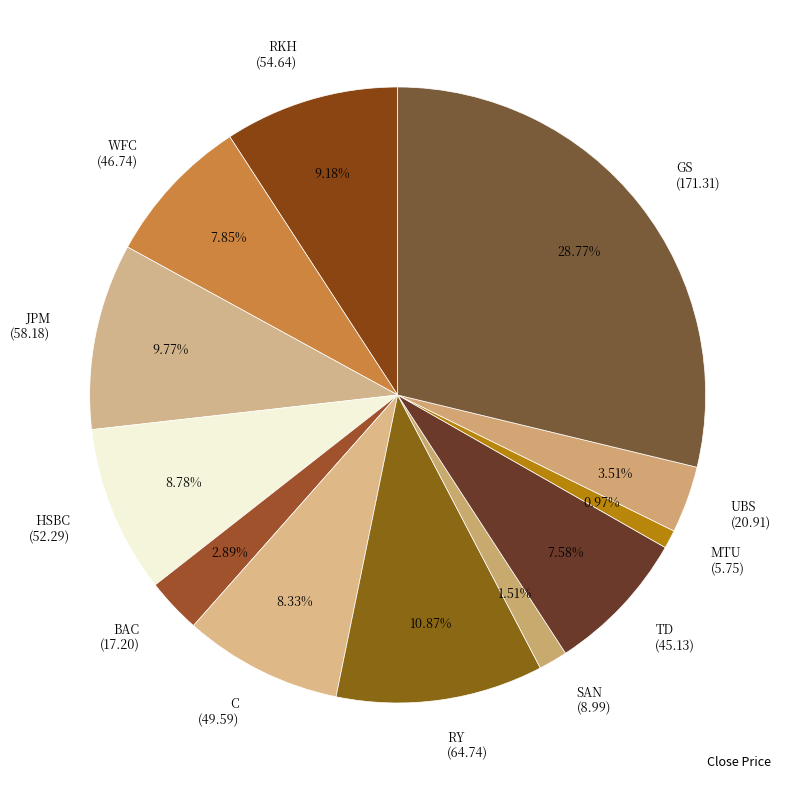

Between WFC and GS, which is larger?

GS